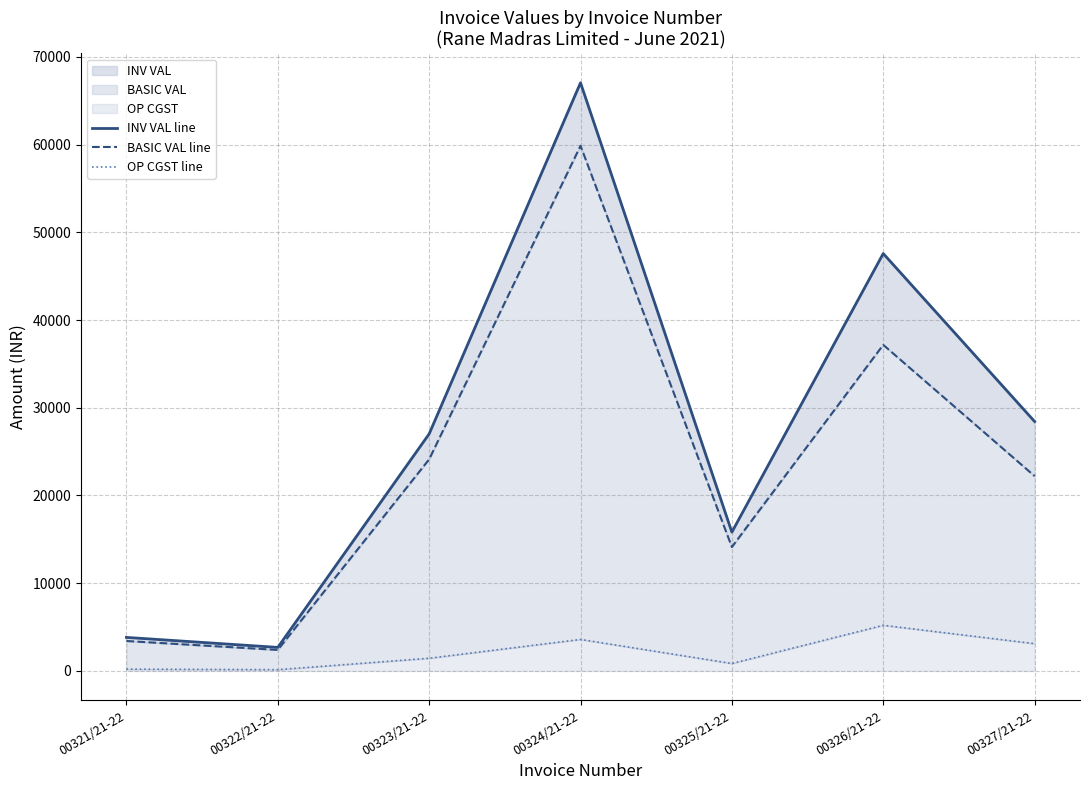

What is the maximum value shown in the chart?

67043.2